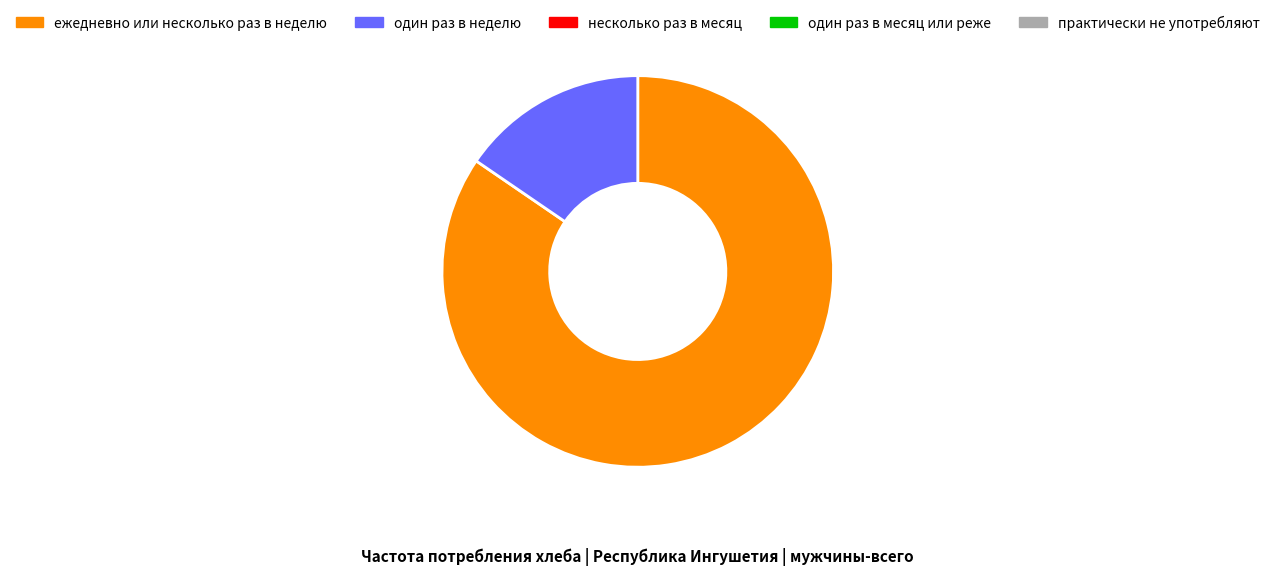

Is there a majority slice in this chart?

Yes